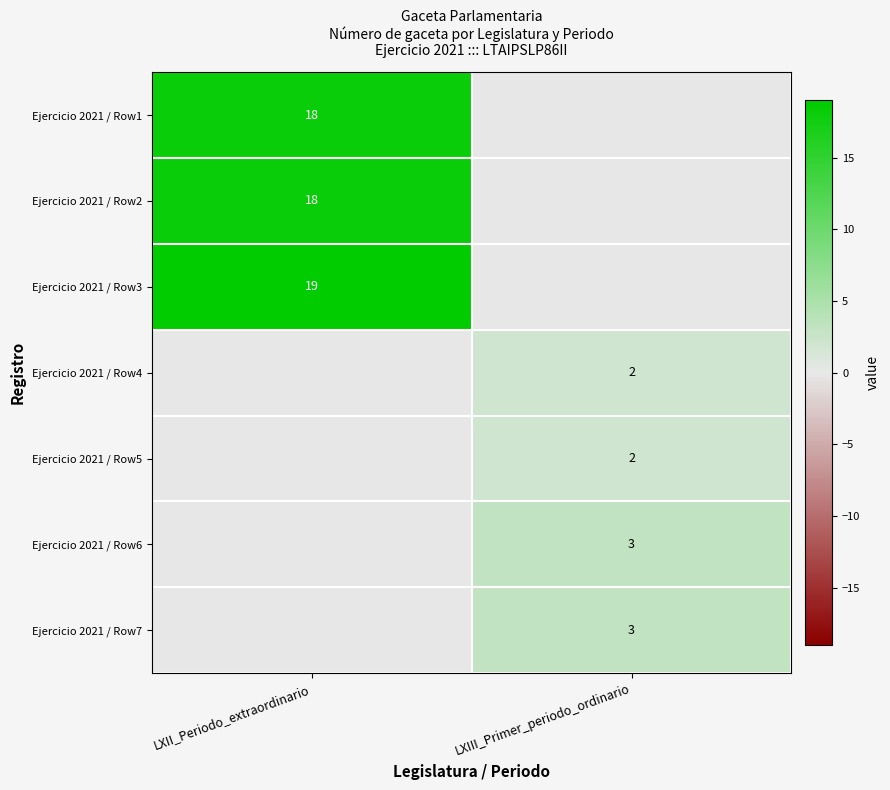

The Ejercicio 2021 / Row5 series shows 1 at LXIII_Primer_periodo_ordinario. True or false?

False